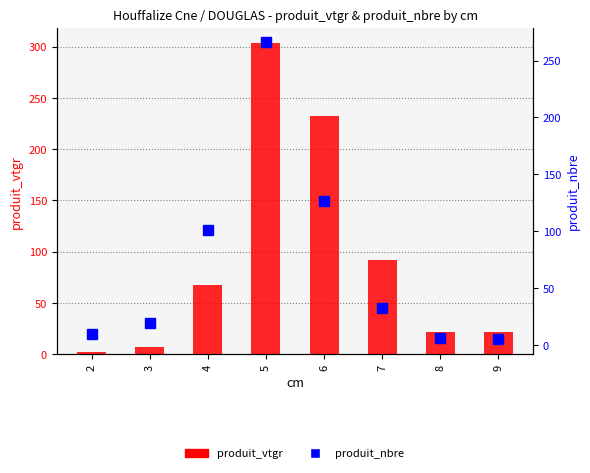

Which category has the highest value in the produit_vtgr series?

5